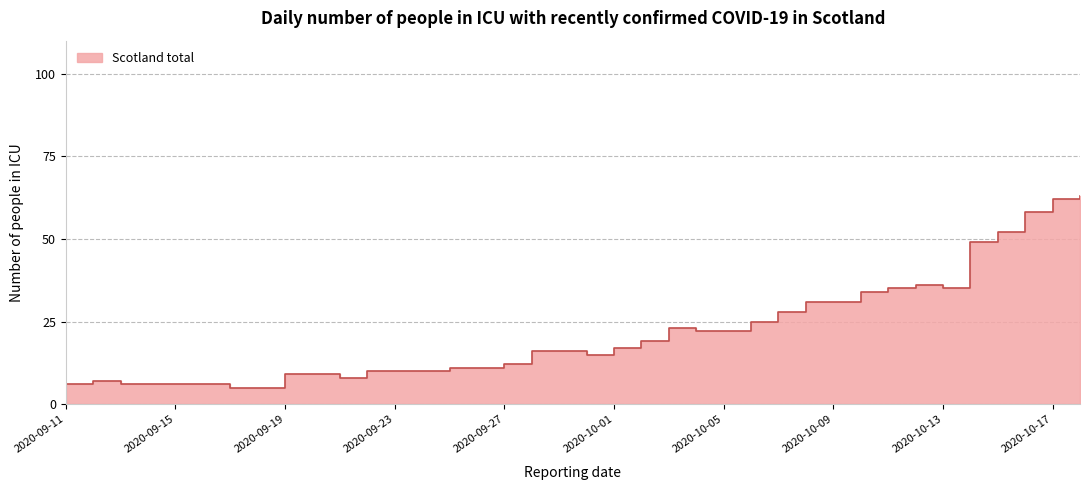

Reading left to right, what are all the values shown in this chart?

2020-09-11=6	2020-09-12=7	2020-09-13=6	2020-09-14=6	2020-09-15=6	2020-09-16=6	2020-09-17=5	2020-09-18=5	2020-09-19=9	2020-09-20=9	2020-09-21=8	2020-09-22=10	2020-09-23=10	2020-09-24=10	2020-09-25=11	2020-09-26=11	2020-09-27=12	2020-09-28=16	2020-09-29=16	2020-09-30=15	2020-10-01=17	2020-10-02=19	2020-10-03=23	2020-10-04=22	2020-10-05=22	2020-10-06=25	2020-10-07=28	2020-10-08=31	2020-10-09=31	2020-10-10=34	2020-10-11=35	2020-10-12=36	2020-10-13=35	2020-10-14=49	2020-10-15=52	2020-10-16=58	2020-10-17=62	2020-10-18=63